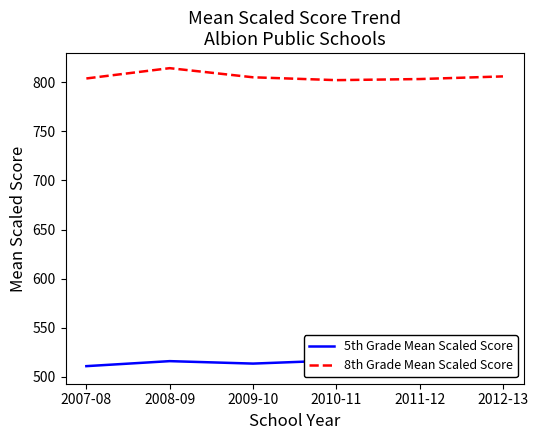

At how many categories does at least one series exceed 778?

6